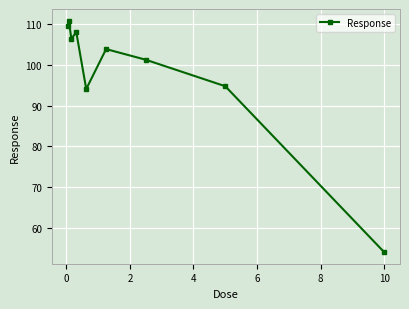

What is the sum of all values?

882.7